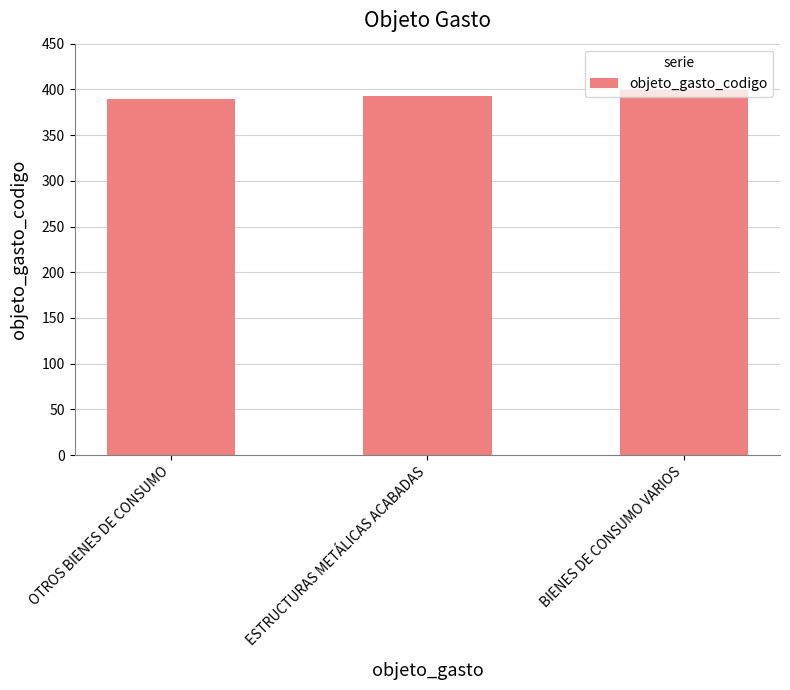

What is the greatest value displayed?

399